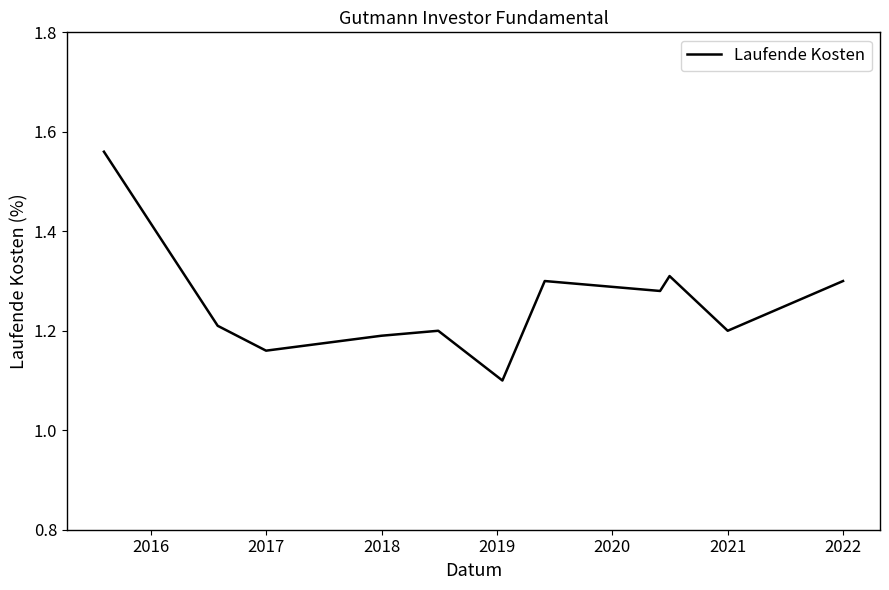

What is the difference between the maximum and minimum values?

0.5